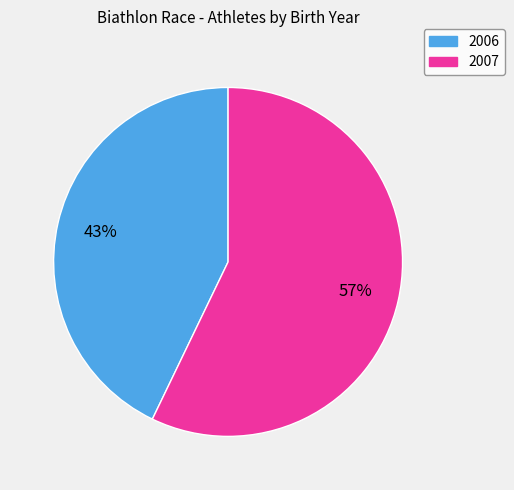

To the nearest percent, what is the difference between the largest and smallest slice percentages?

14%